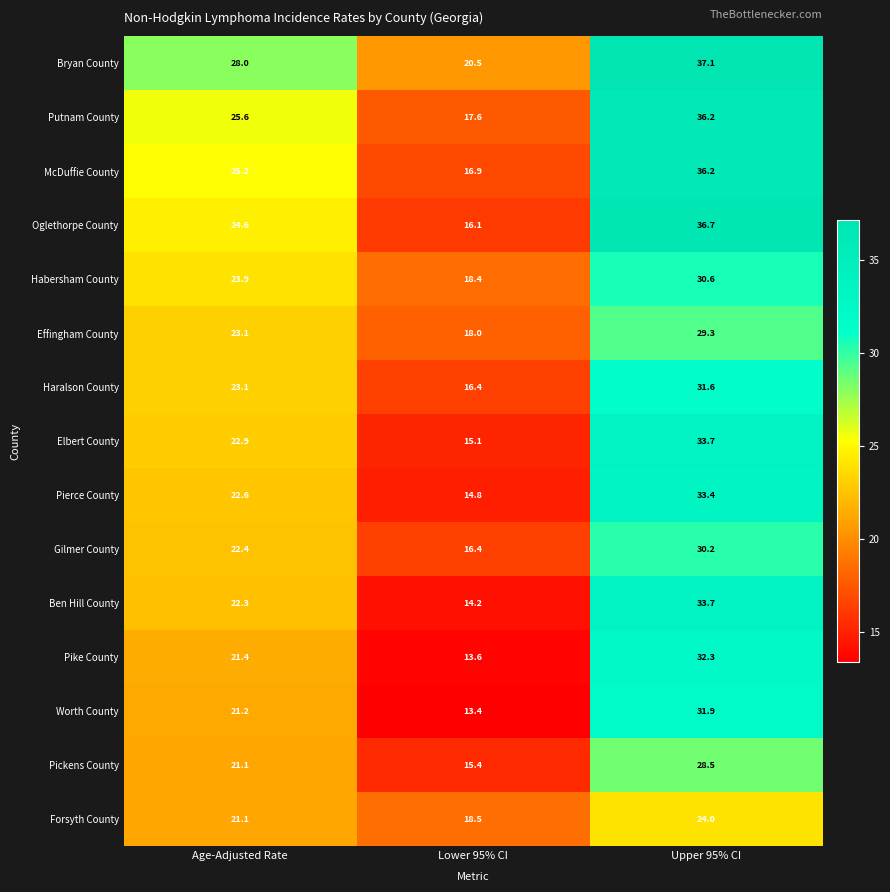

At which category is the sum across all series the highest?

Upper 95% CI